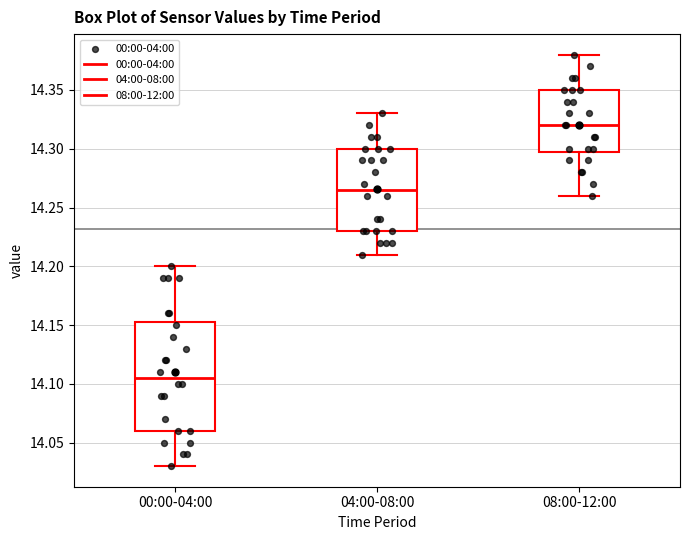

Comparing the boxes themselves (not the whiskers), which one is the tallest?

00:00-04:00